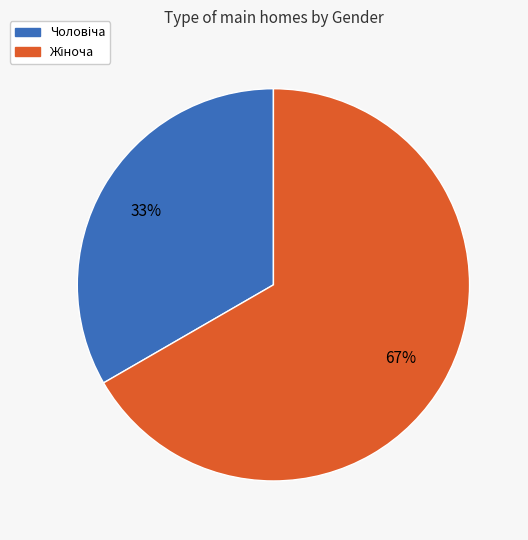

Is there any slice that represents more than half of the pie?

Yes